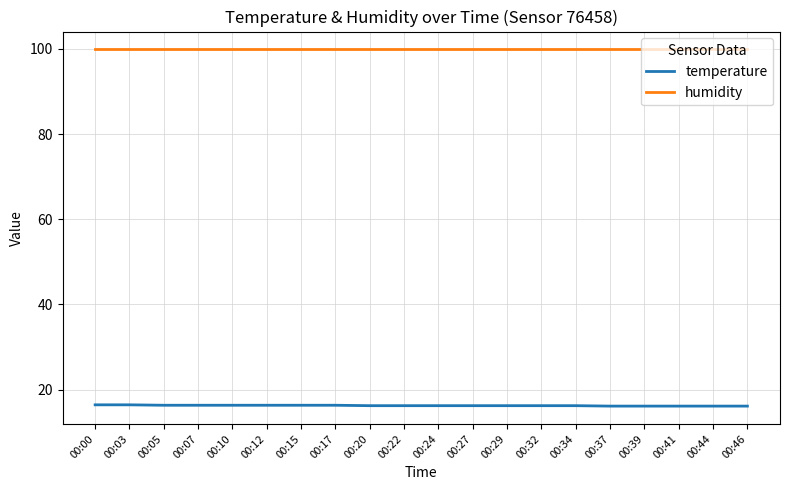

How many lines are shown in the chart?

2